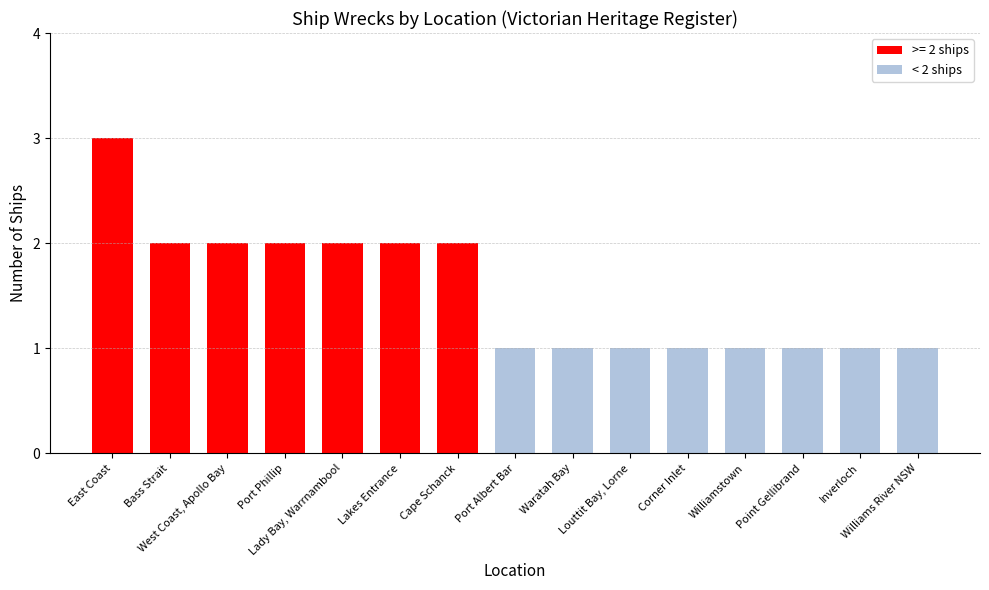

What is the value of the 15th bar from the left?

1